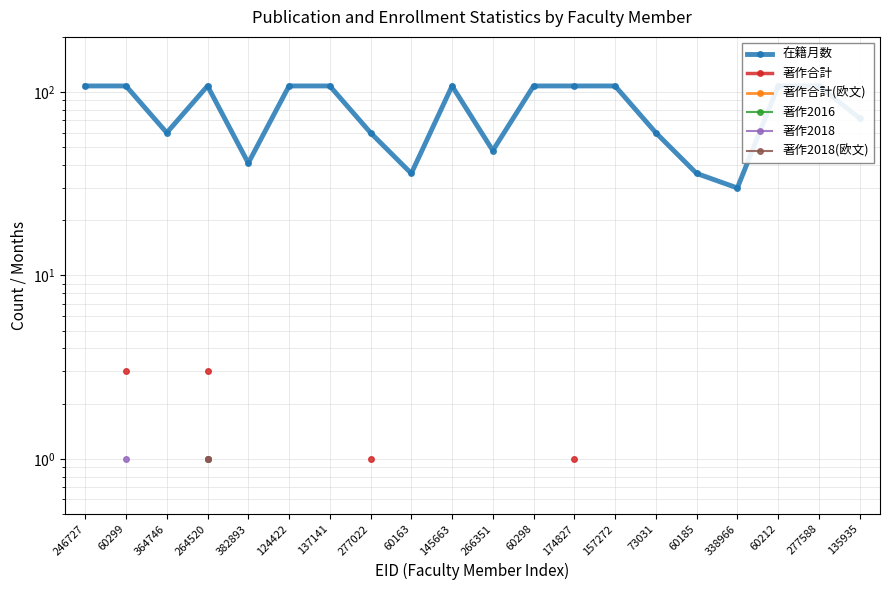

Count the 在籍月数 values in the range 60 to 108.

15